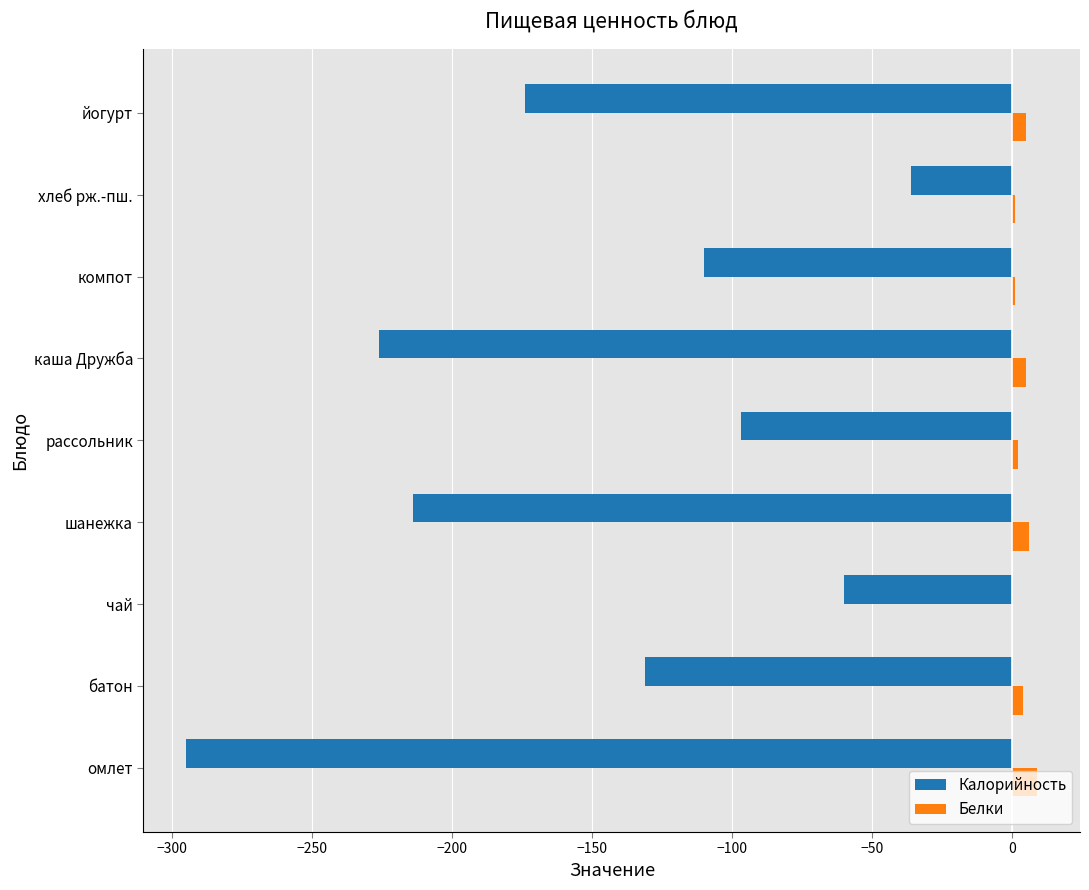

Which series changed the most between компот and йогурт?

Калорийность